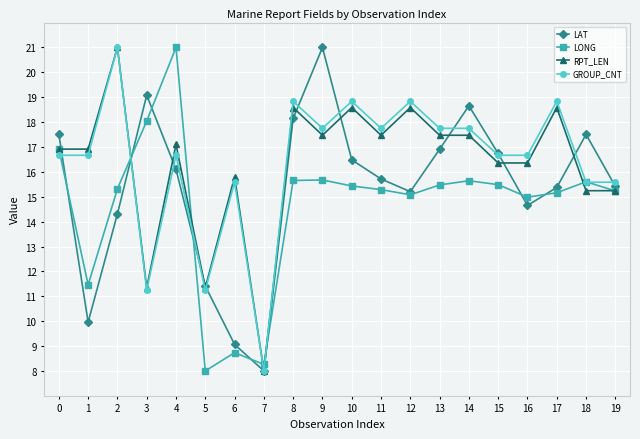

How many data points in LAT are above 16?

10